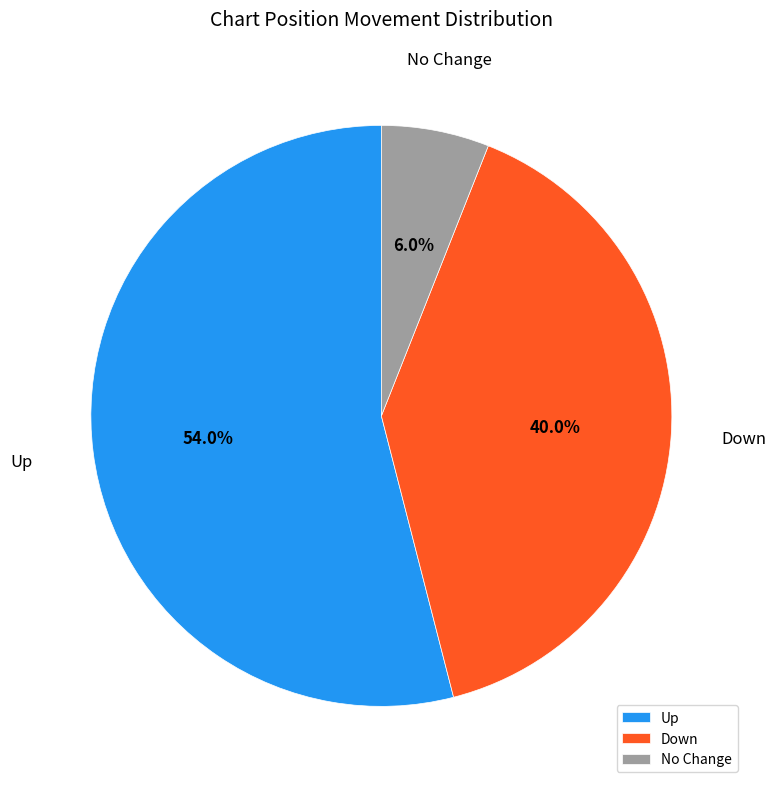

How many slices are in this pie chart?

3